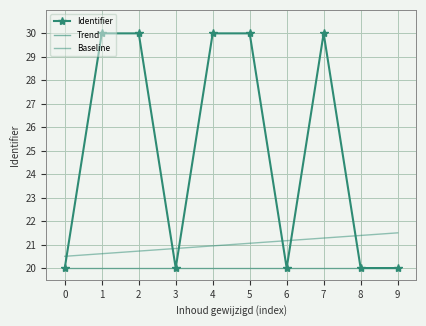

How many Trend values are between 20 and 21?

10